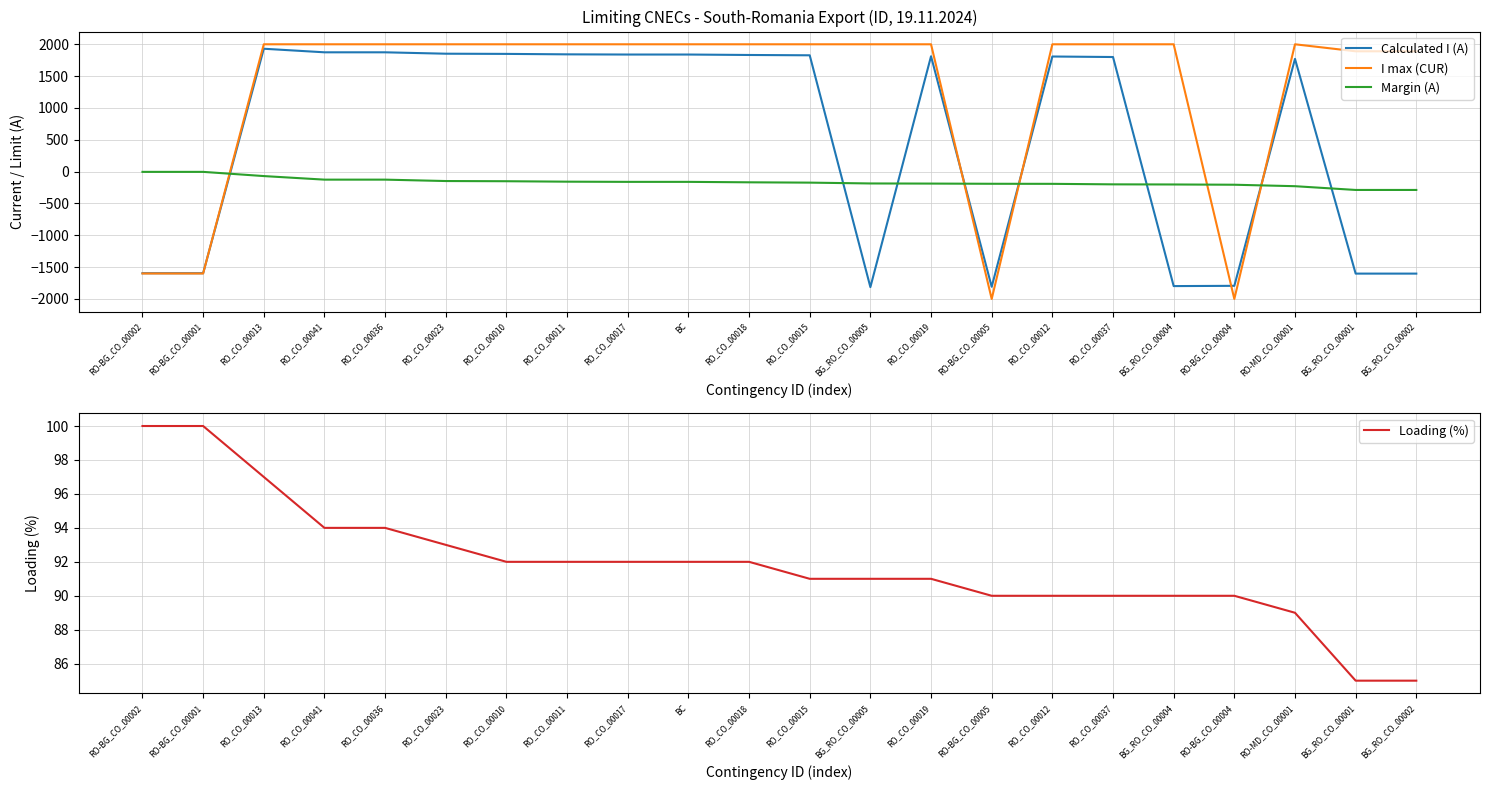

What is the difference between the highest and lowest values at RO-BG_CO_00004?

2090